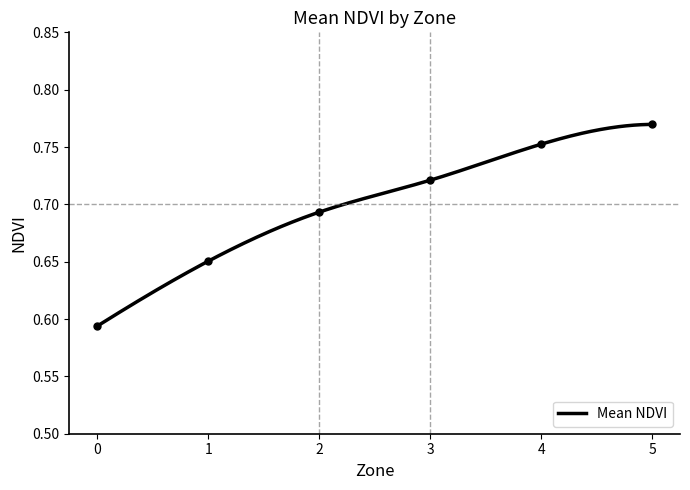

The value at 4 is 0.8. True or false?

True